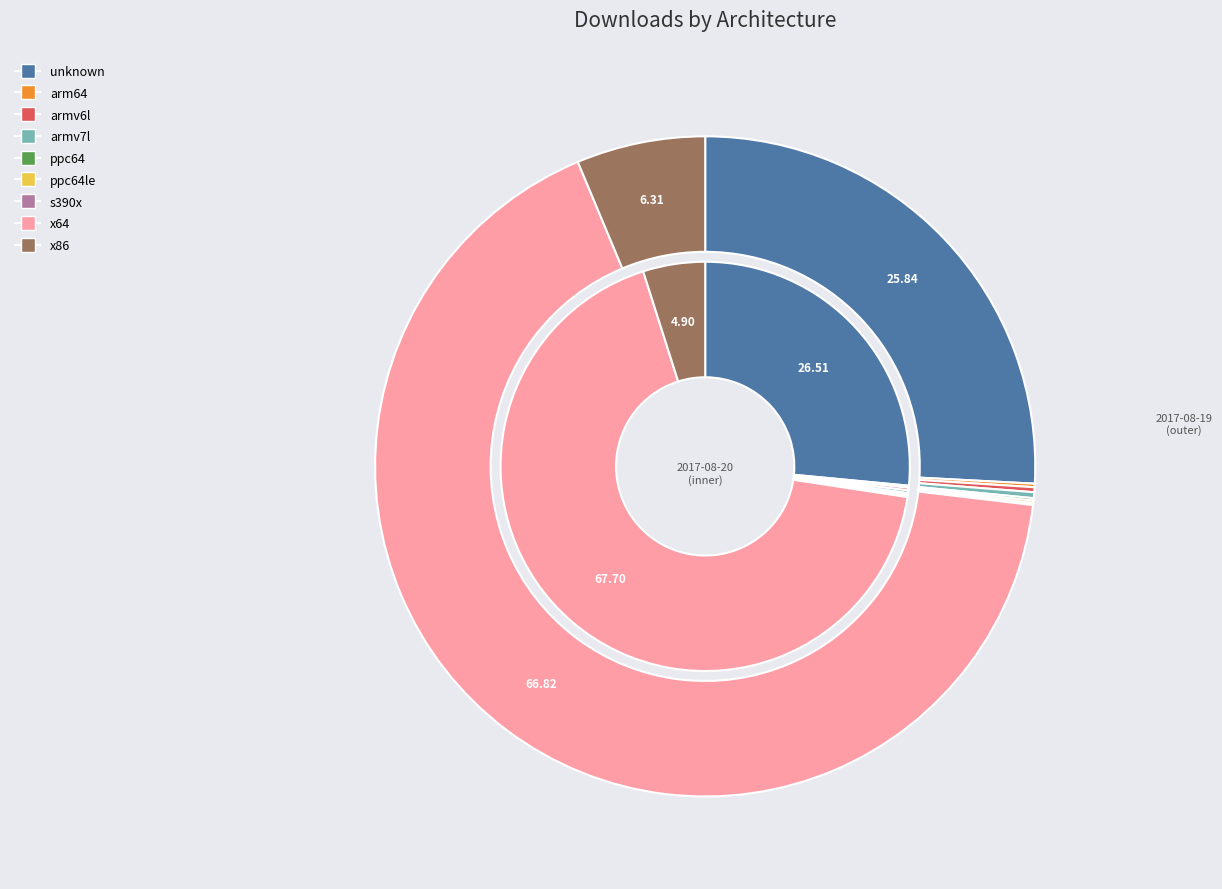

How many segments does this pie chart have?

9